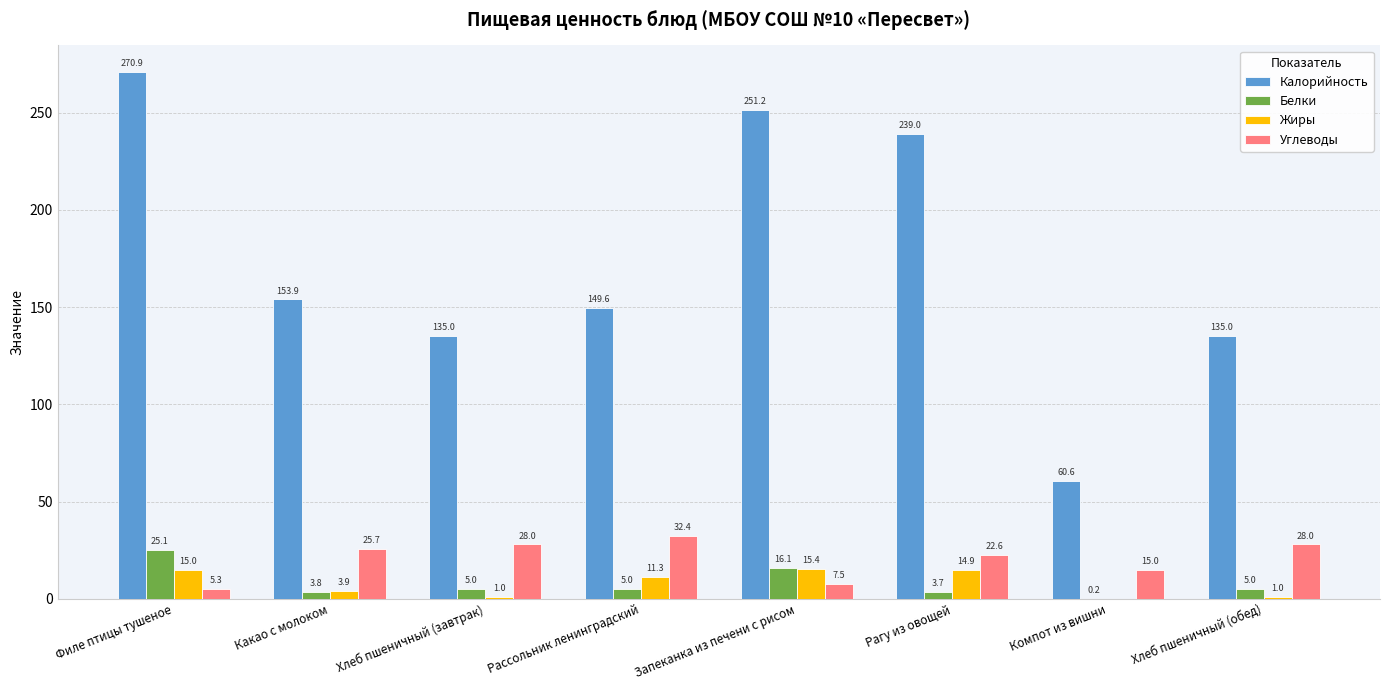

At which label does Калорийность first exceed 153?

Филе птицы тушеное